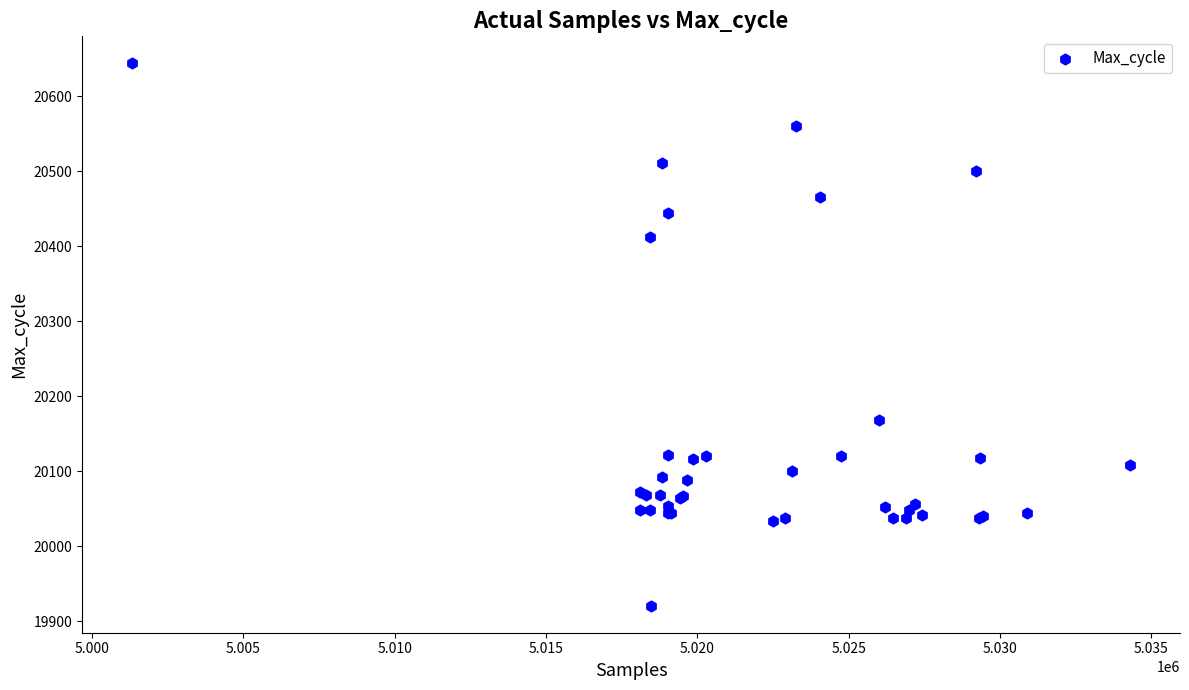

What Y value in the scatter plot is closest to 20282?

20168